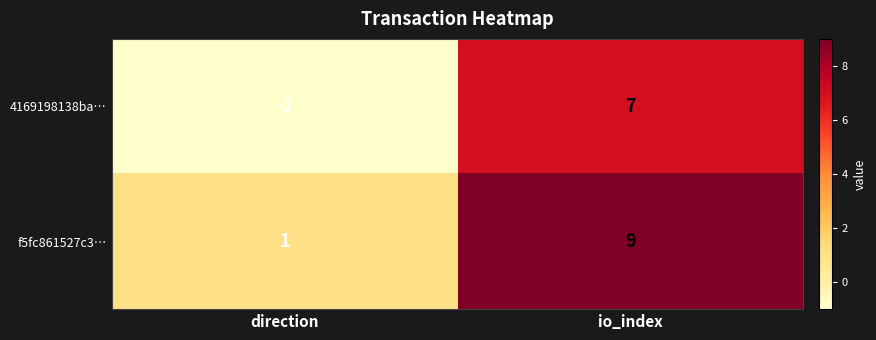

At direction, list the series in order from smallest to largest.

4169198138ba…, f5fc861527c3…